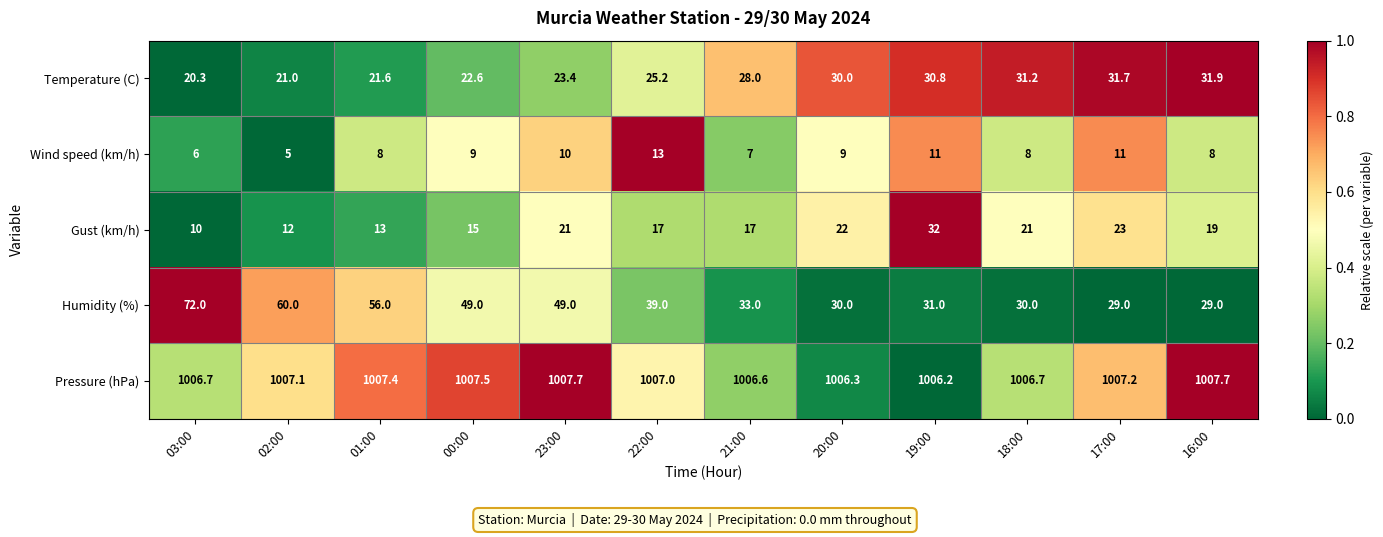

At which category is the sum across all series the highest?

03:00